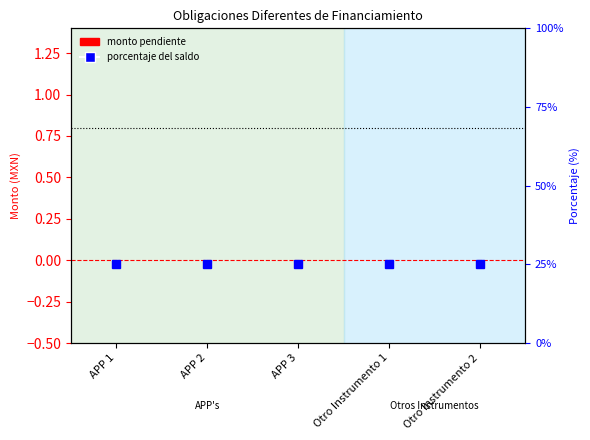

Between APP 2 and APP 3, which series saw the biggest shift?

Saldo pendiente por pagar